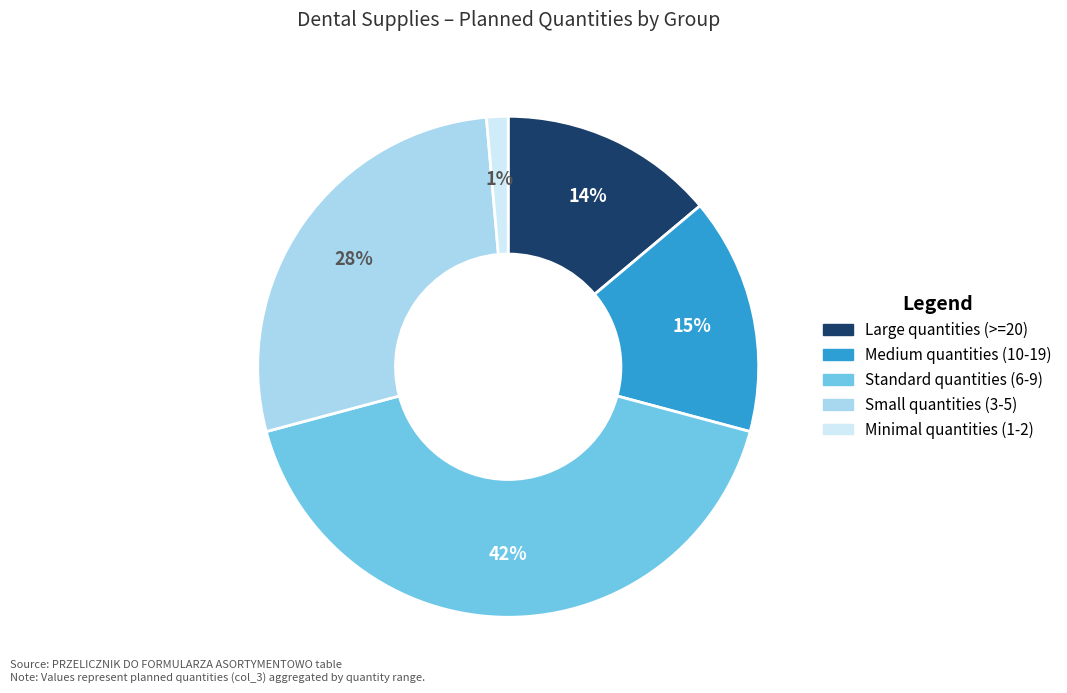

To the nearest percent, what is the average slice percentage?

20%